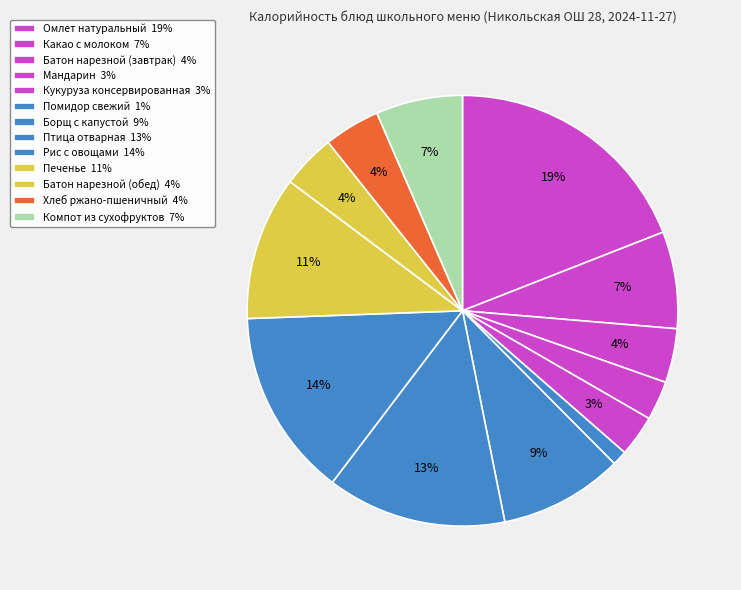

To the nearest percent, what is the combined percentage of Помидор свежий and Какао с молоком?

8%